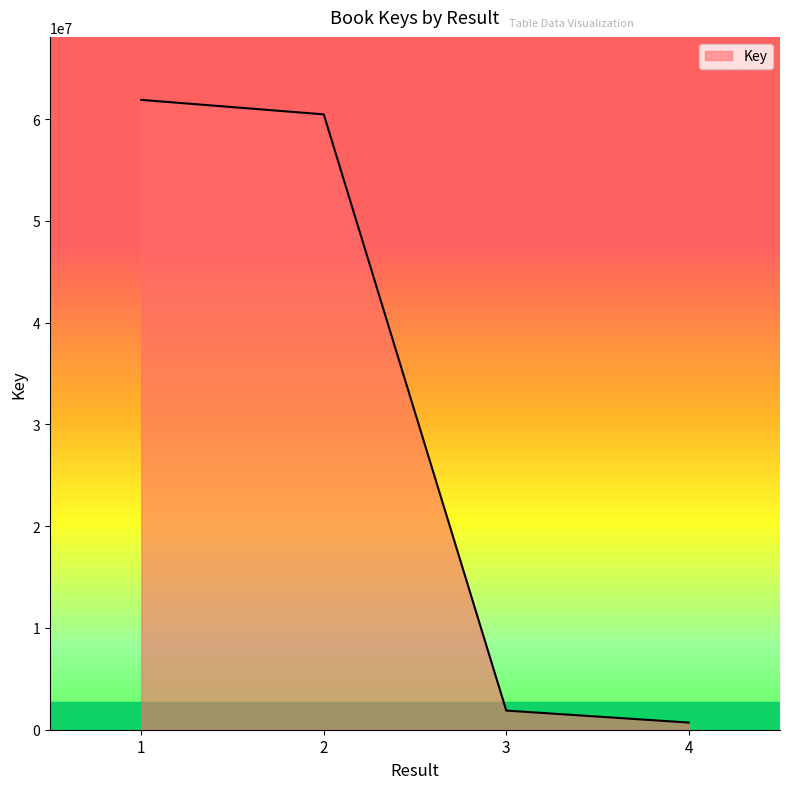

Reading left to right, list all the values displayed in this chart.

1=61885071	2=60460573	3=1882672	4=703148